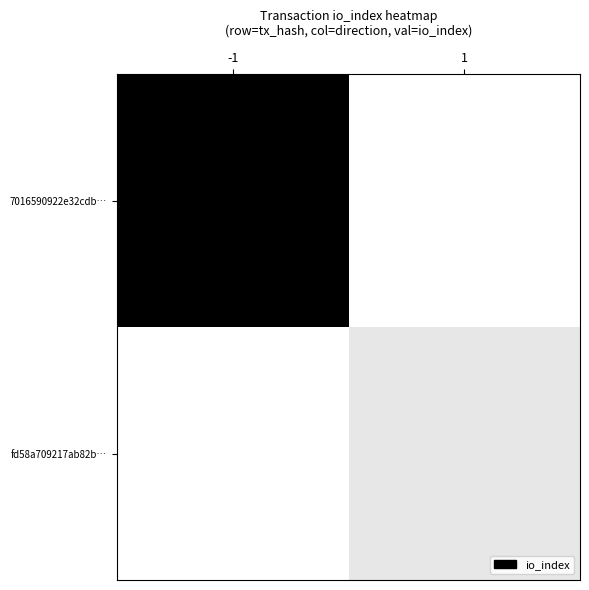

Count the number of data series in this chart.

2